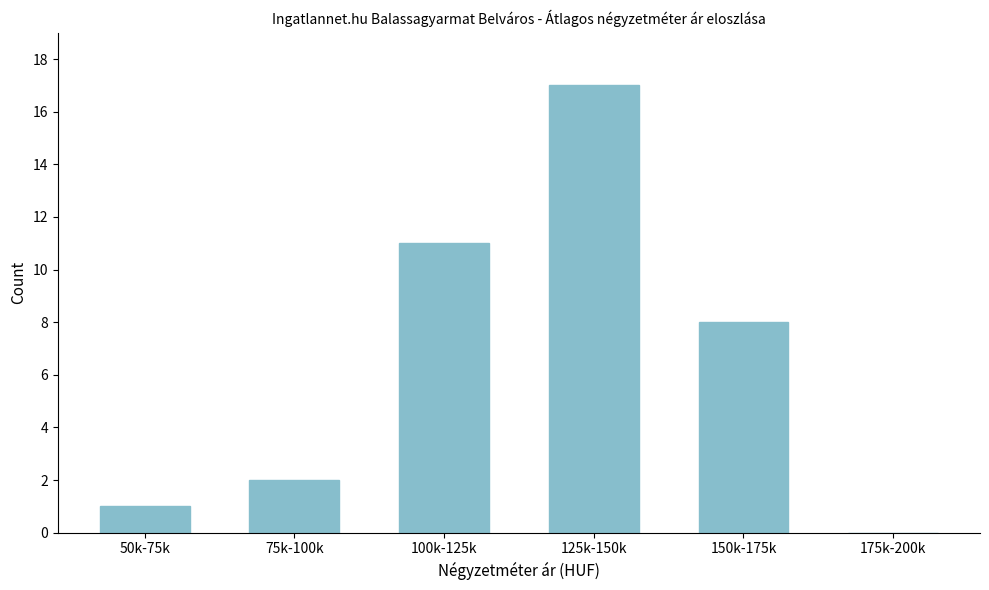

Reading left to right, extract all data points from this chart.

50k-75k=1	75k-100k=2	100k-125k=11	125k-150k=17	150k-175k=8	175k-200k=0